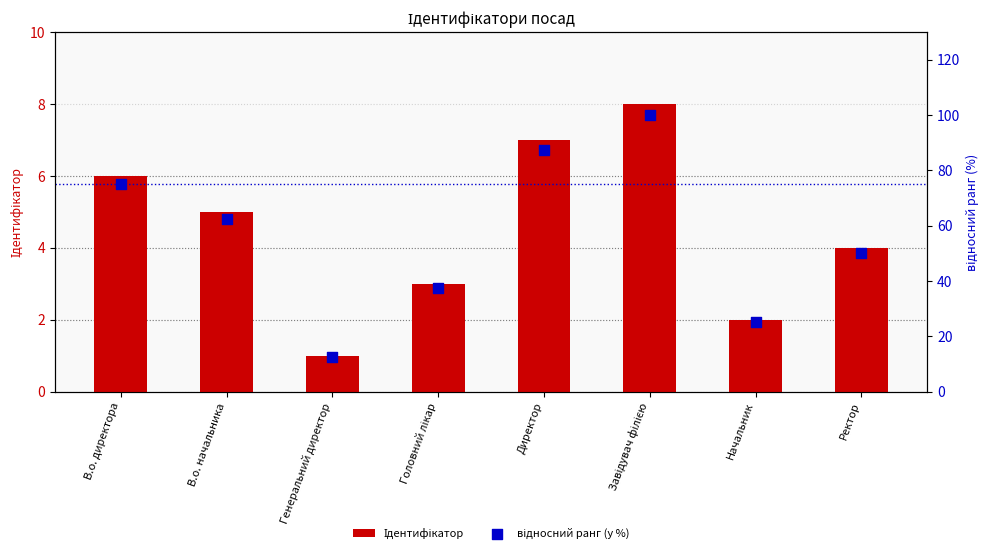

What is the total value across all series at В.о. начальника?

67.5